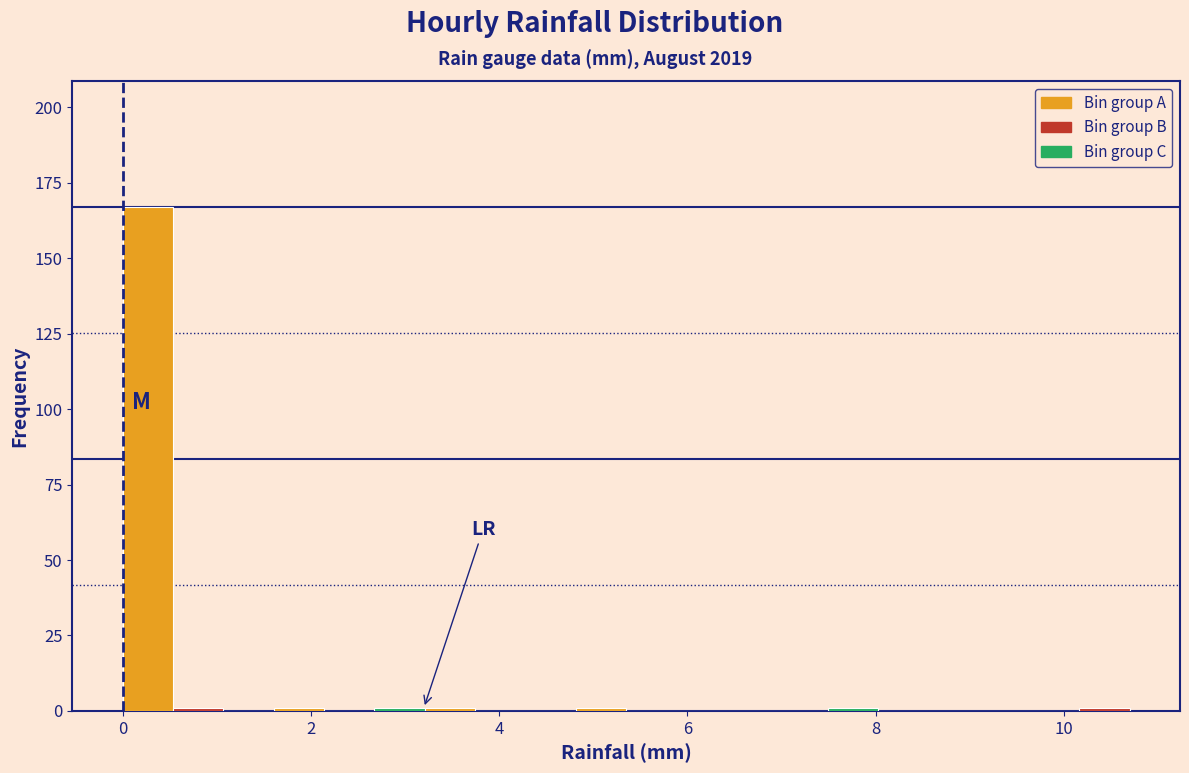

Read against the x-axis, roughly where is the centre of the tallest bar?

0.2